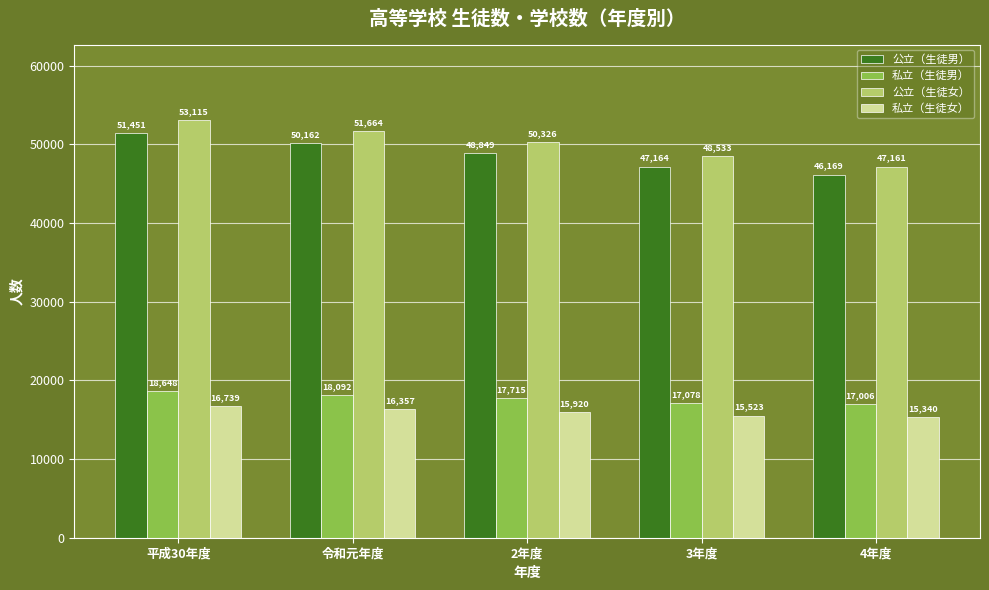

What is the maximum value for 公立（生徒女）?

53115